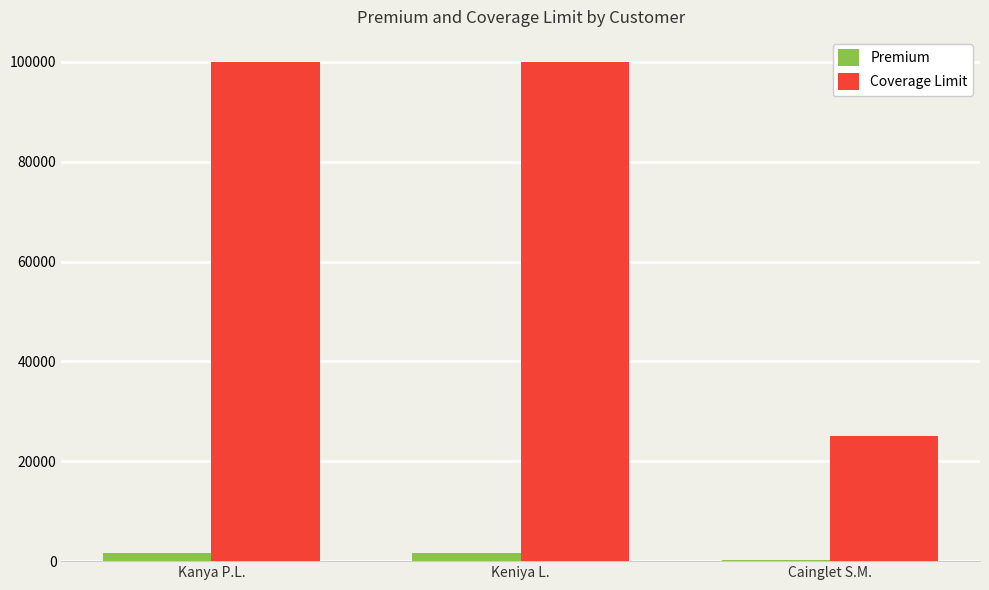

Which series has the largest total across all categories?

Coverage Limit